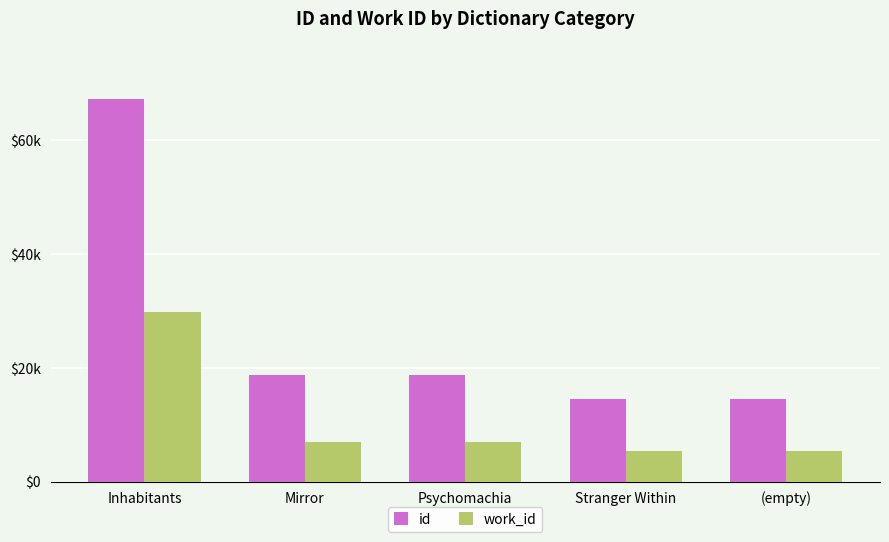

What is the difference between the highest and lowest values at Inhabitants?

37504